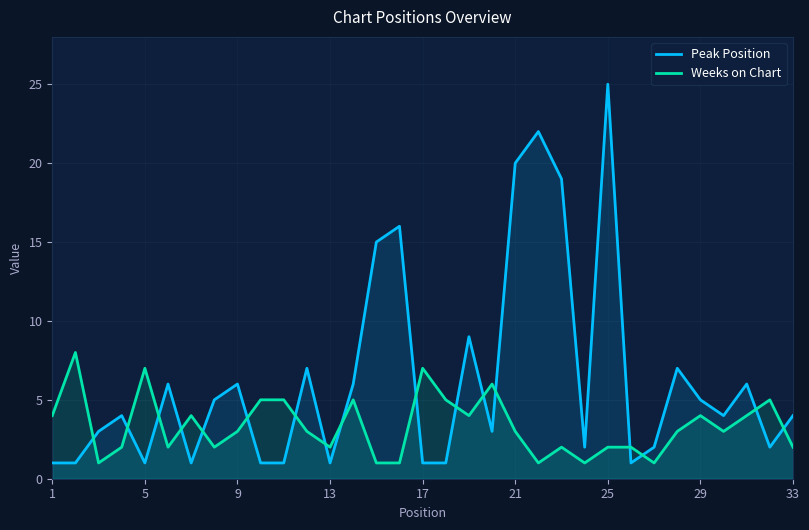

True or false: Peak Position has a value of 1 at 5.

True